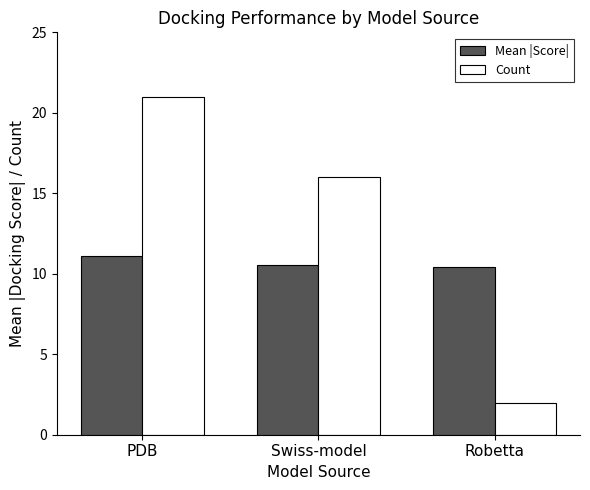

At which category is the sum across all series the highest?

PDB